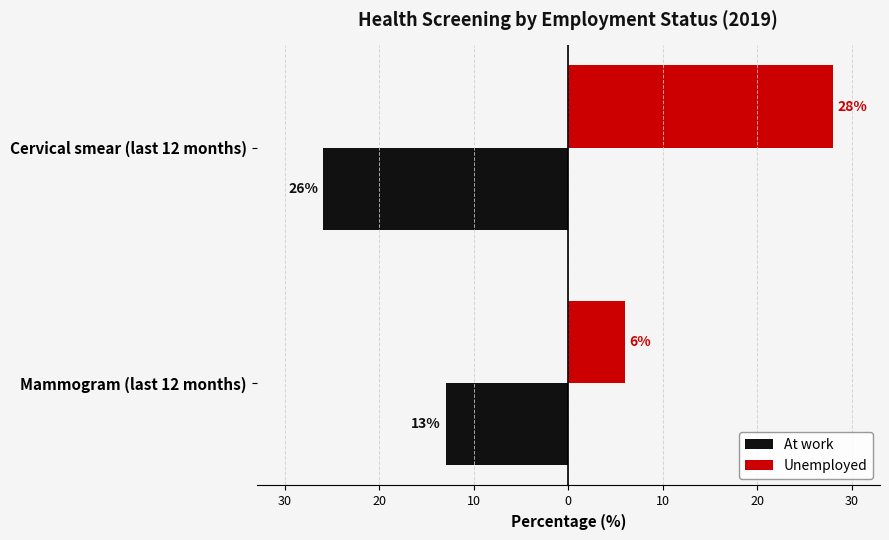

What are all the series names shown in the legend?

At work, Unemployed